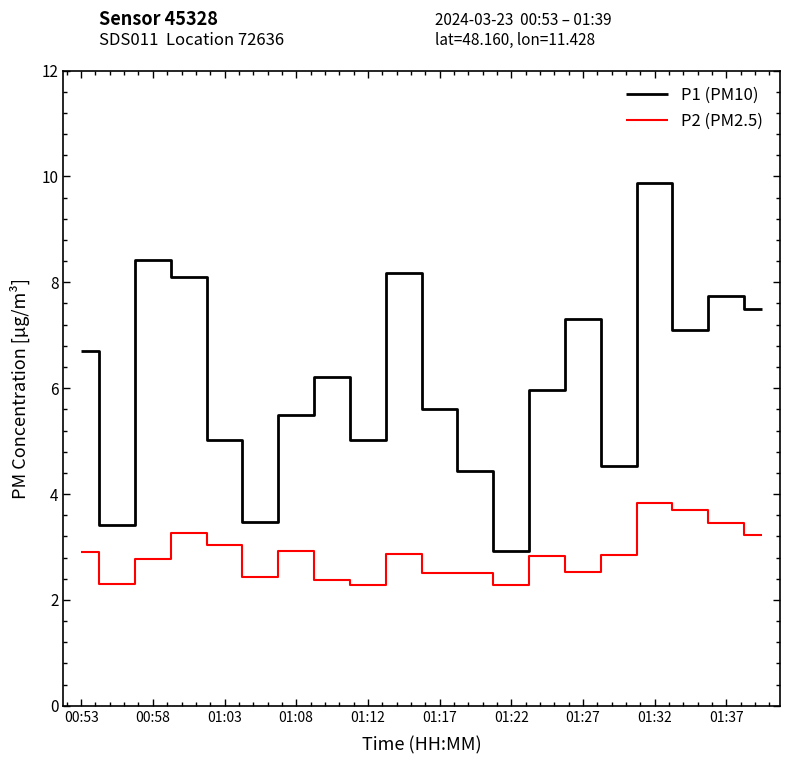

List the series in order of their overall mean, highest first.

P1 (PM10), P2 (PM2.5)